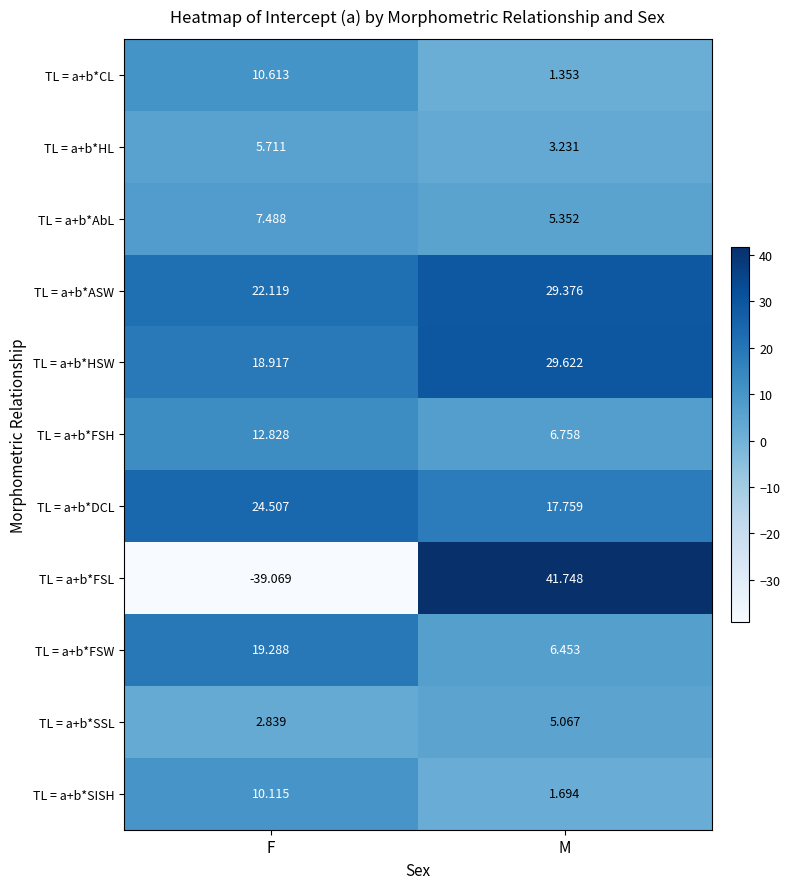

Which category has the lowest value across all series?

F